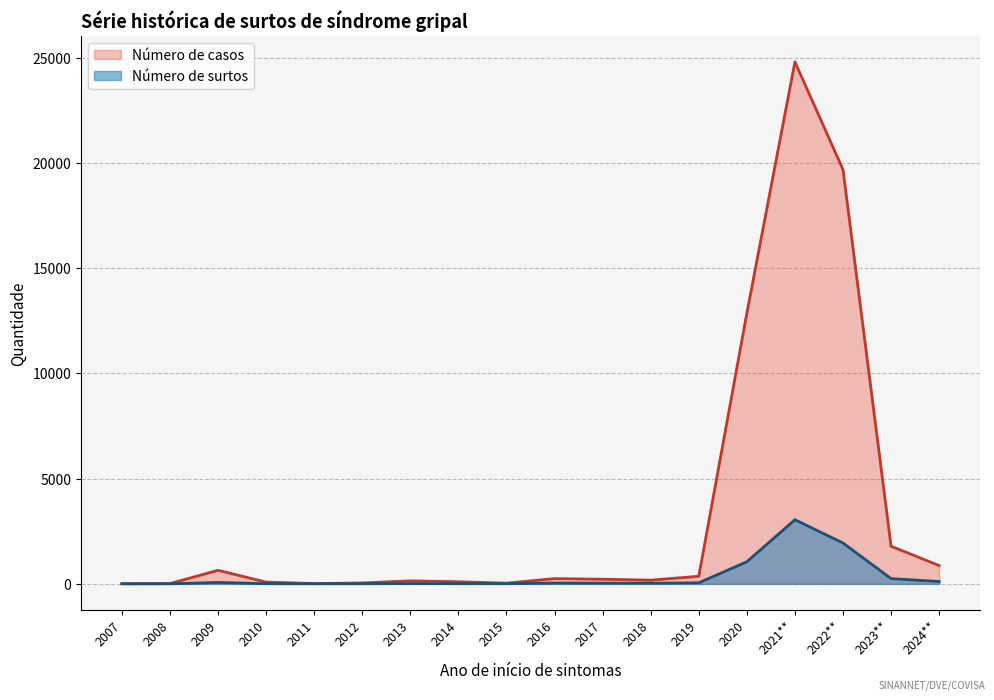

Read the Número de surtos value at 2020.

1050